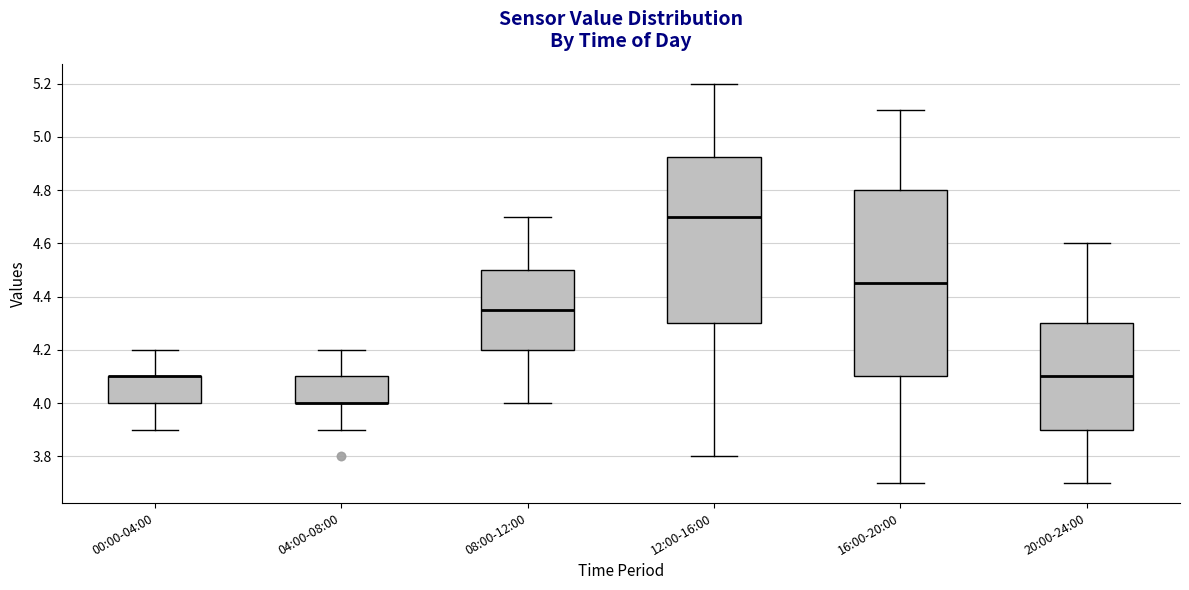

Reading left to right, transcribe this box plot: for each box, give where its median line is, the range the box spans, and where its two whiskers end, as read against the y-axis. The values are not printed on the chart, so give them approximately, as read against the axis.

00:00-04:00: median 4.10 (drawn on the box's upper edge), box 4.00 to 4.10, whiskers 3.90 to 4.20
04:00-08:00: median 4.00 (drawn on the box's lower edge), box 4.00 to 4.10, whiskers 3.90 to 4.20
08:00-12:00: median 4.36, box 4.20 to 4.50, whiskers 4.00 to 4.70
12:00-16:00: median 4.70, box 4.30 to 4.92, whiskers 3.80 to 5.20
16:00-20:00: median 4.46, box 4.10 to 4.80, whiskers 3.70 to 5.10
20:00-24:00: median 4.10, box 3.90 to 4.30, whiskers 3.70 to 4.60